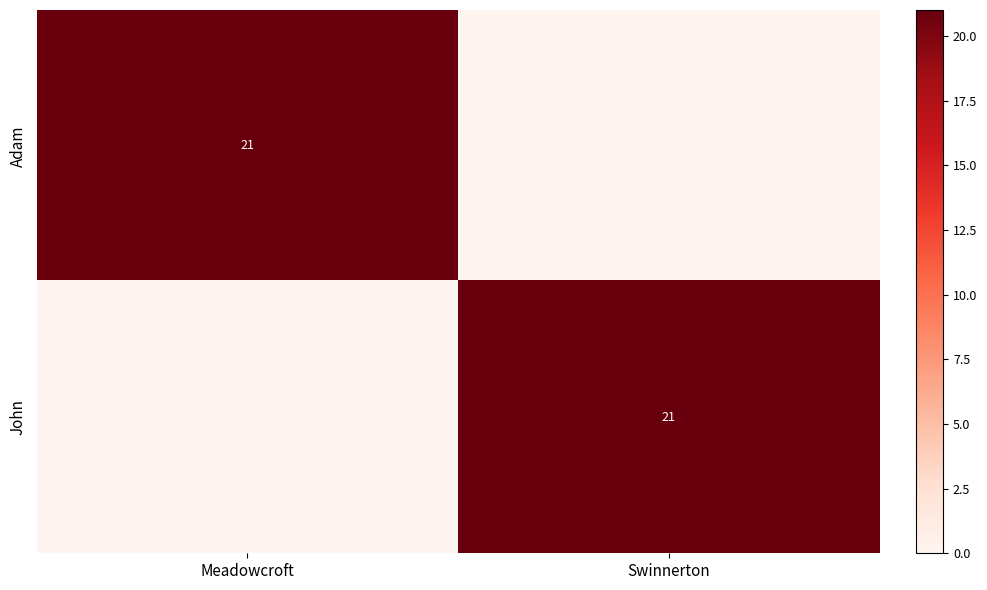

True or false: John has a value of 13 at Swinnerton.

False